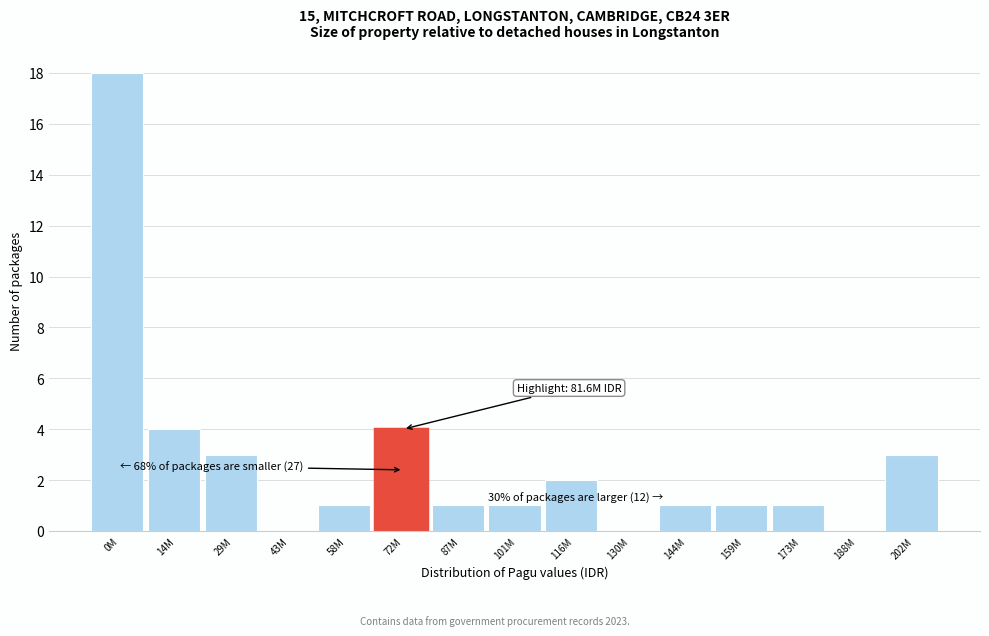

Reading left to right, transcribe all the data shown in this chart.

0M=18	14M=4	29M=3	43M=0	58M=1	72M=4	87M=1	101M=1	116M=2	130M=0	144M=1	159M=1	173M=1	188M=0	202M=3